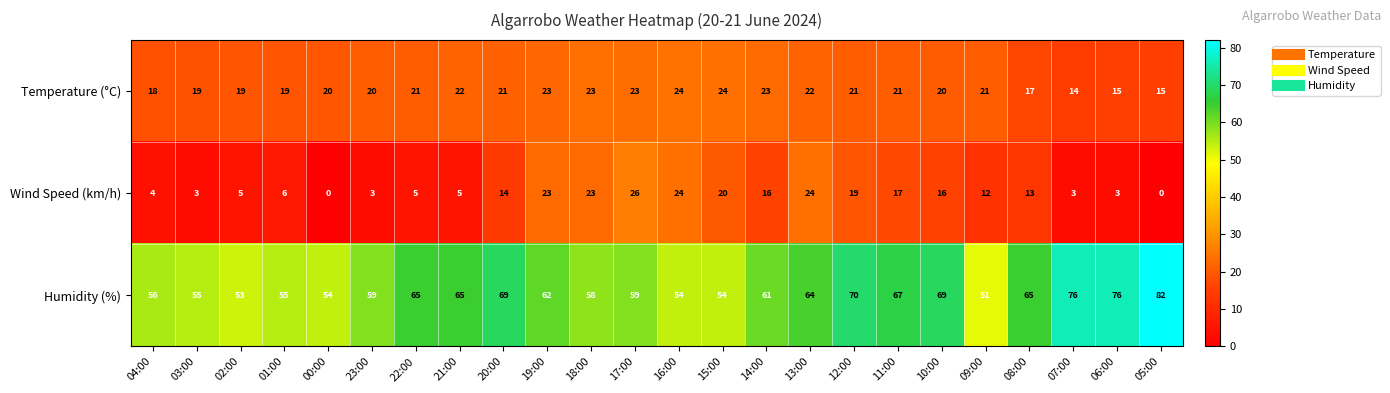

What is the sum of all Wind Speed (km/h) values?

284